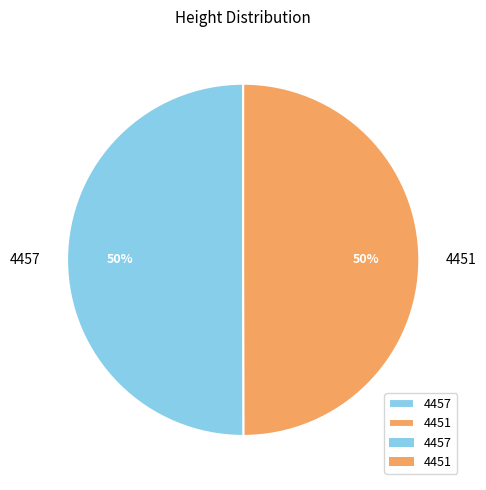

Is the sum of 4457 and 4451 greater than half?

Yes